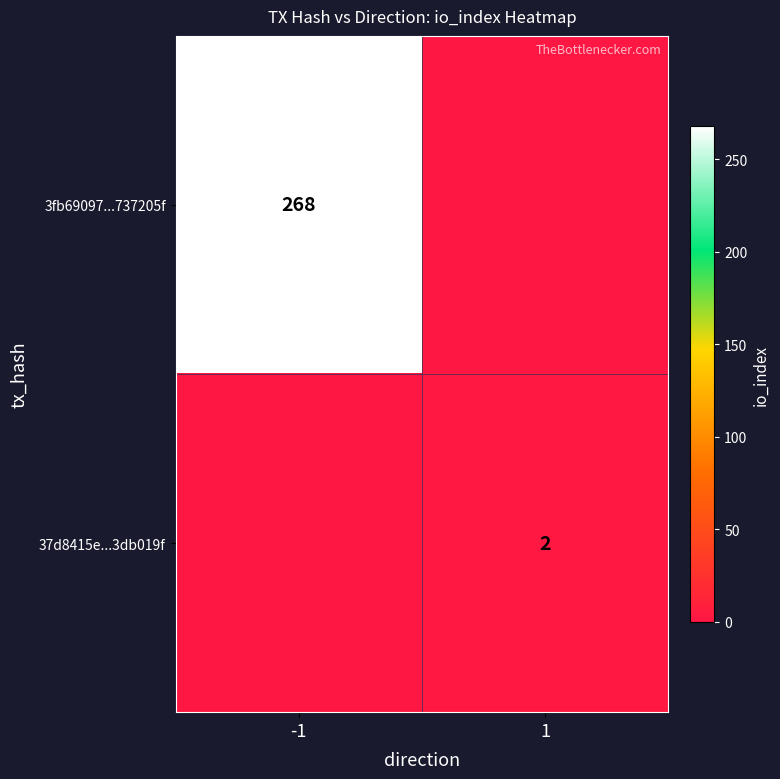

Which series has the largest range (max minus min)?

37d8415e...3db019f